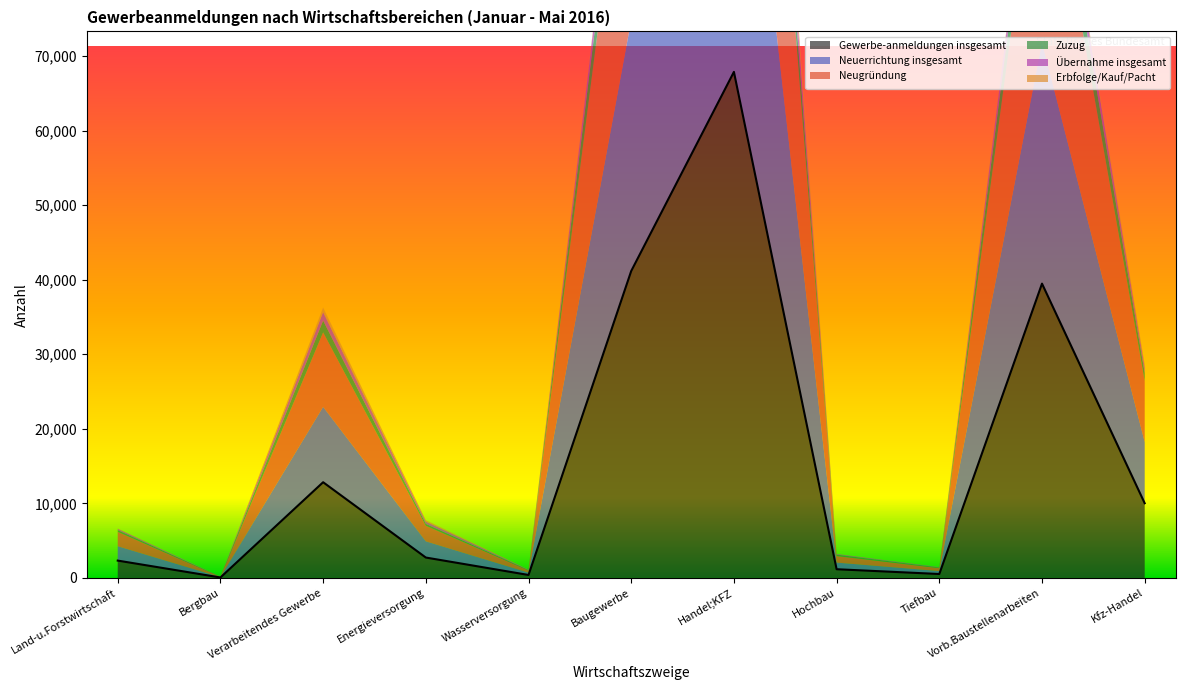

True or false: Zuzug has a value of 19 at Tiefbau.

False